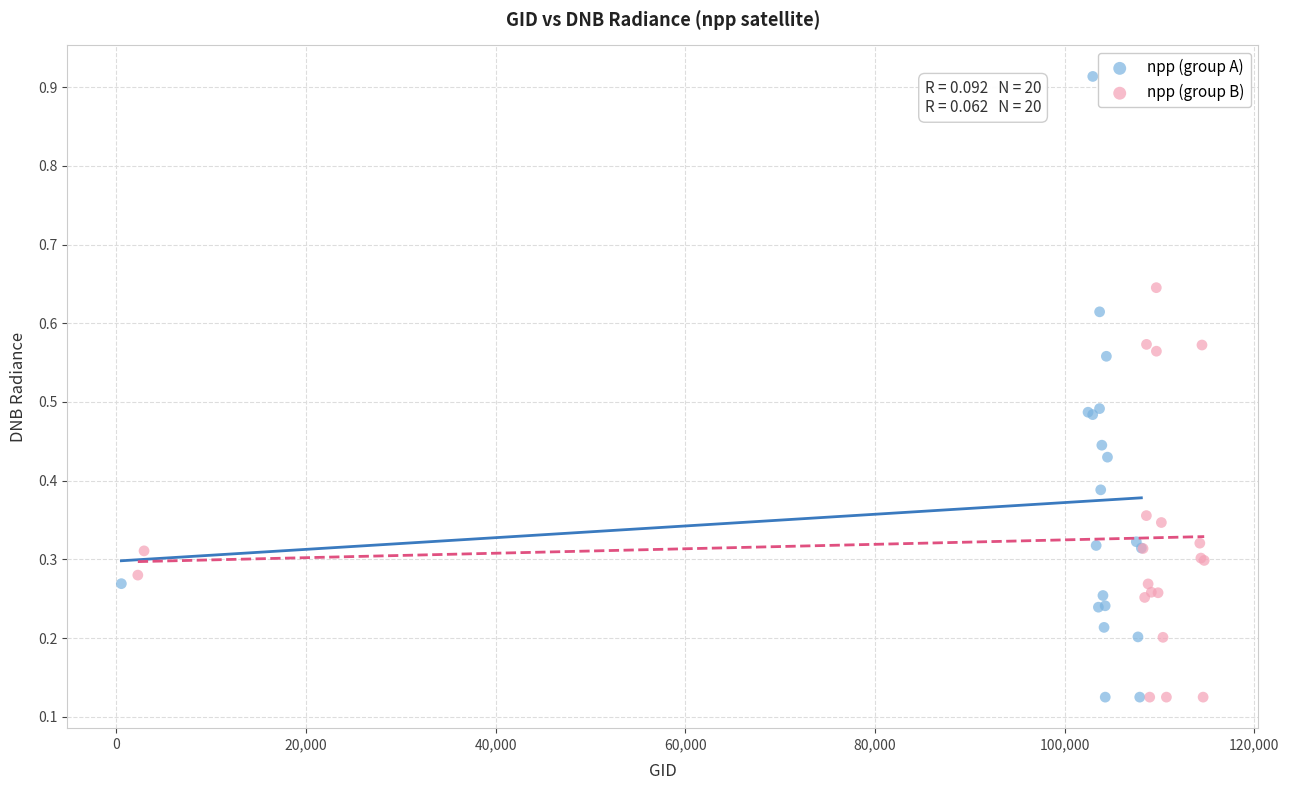

Which series has the largest Y range (max minus min)?

npp (group A)